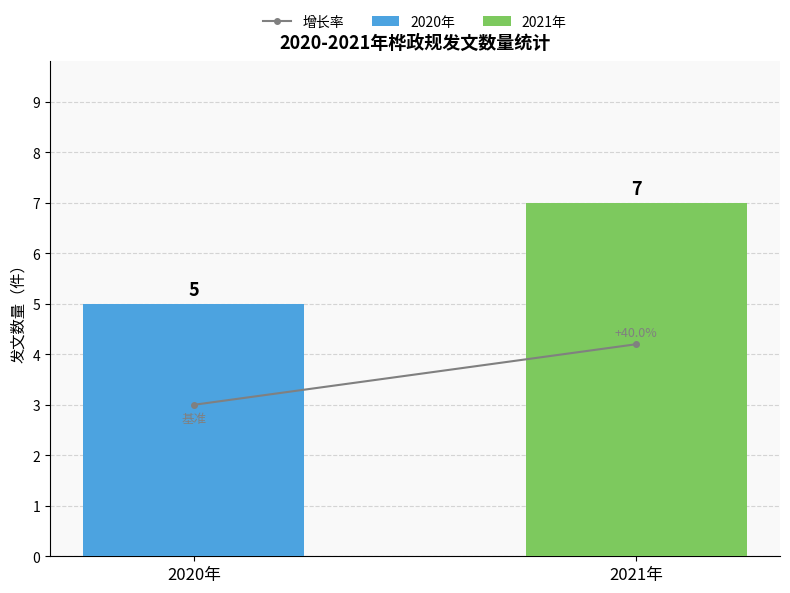

Rank the series by their maximum value, from highest to lowest.

2021年, 2020年